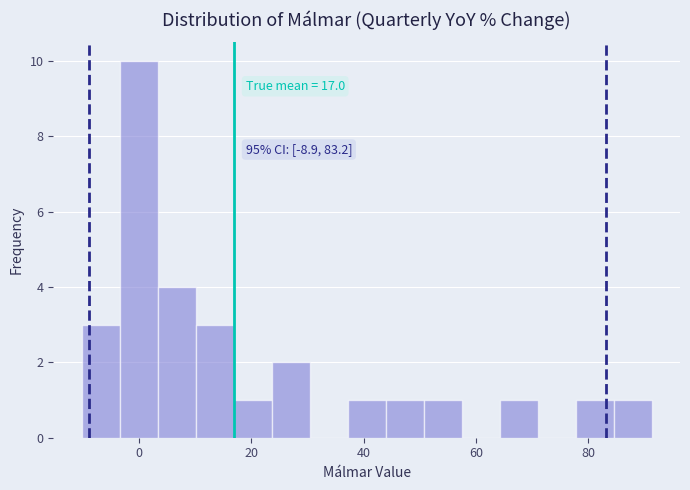

Read against the x-axis, roughly where is the centre of the tallest bar?

0